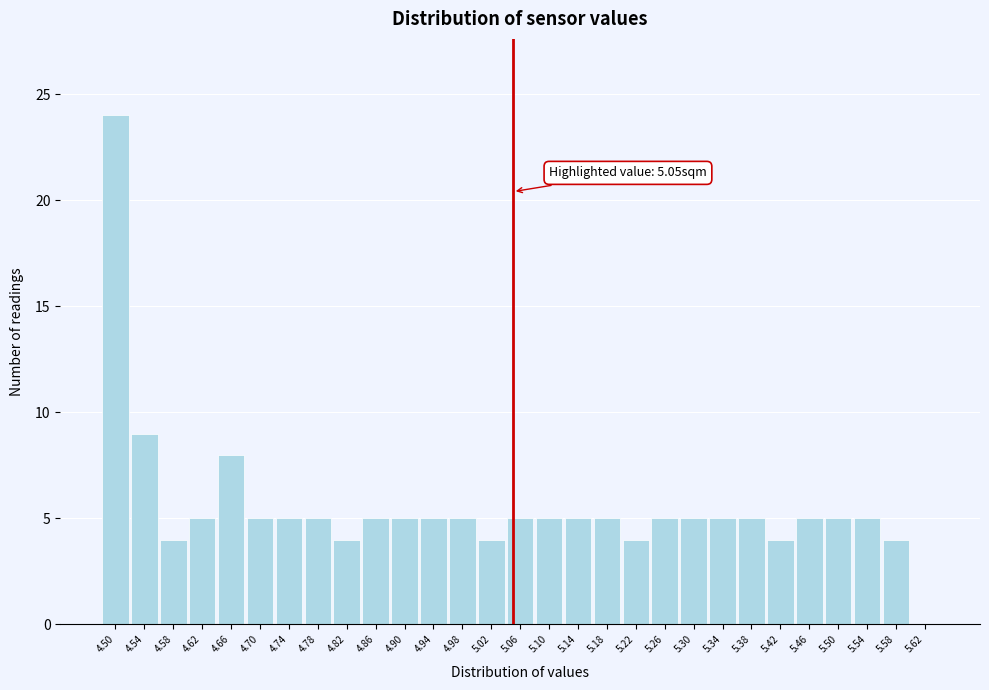

Which range on the x-axis has the tallest bar?

4.48 to 4.52